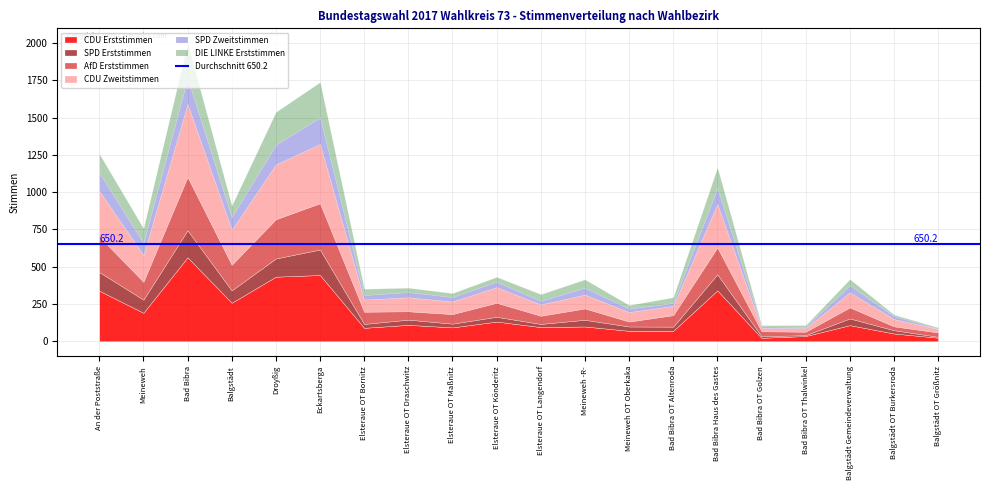

At which category does the chart reach its peak across all series?

Bad Bibra